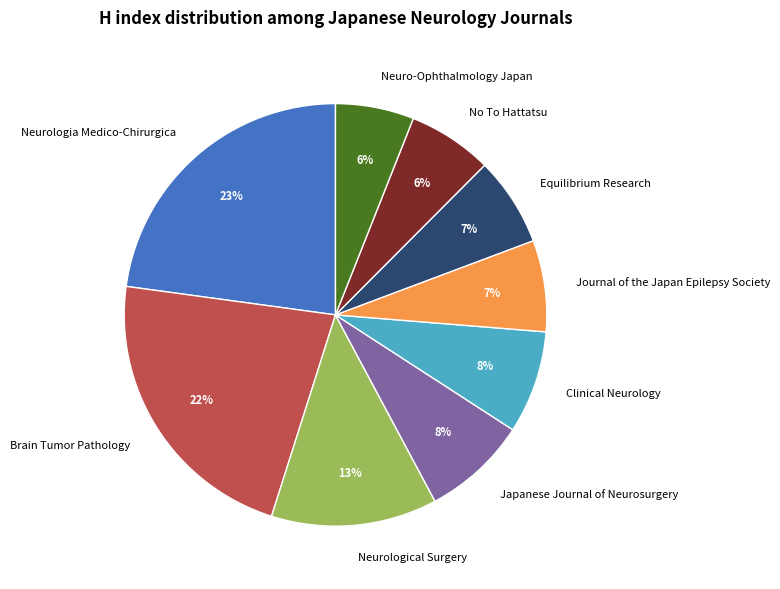

True or false: Neurological Surgery accounts for 13% of the total.

True